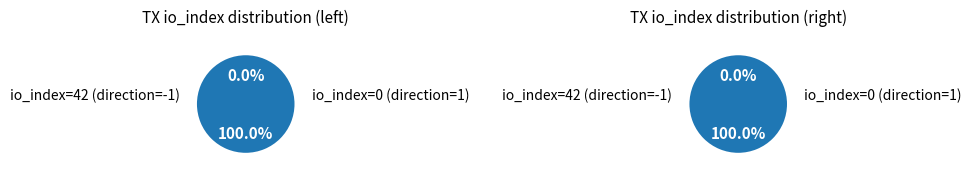

To the nearest percent, what percentage of the pie is 0?

100%